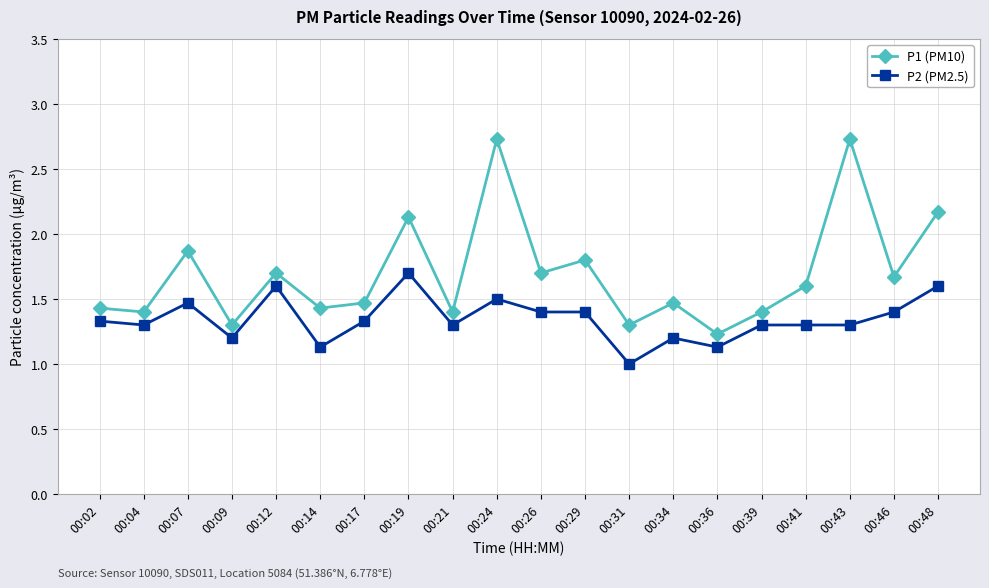

What is the difference between the P2 (PM2.5) values at 00:02 and 00:24?

0.2